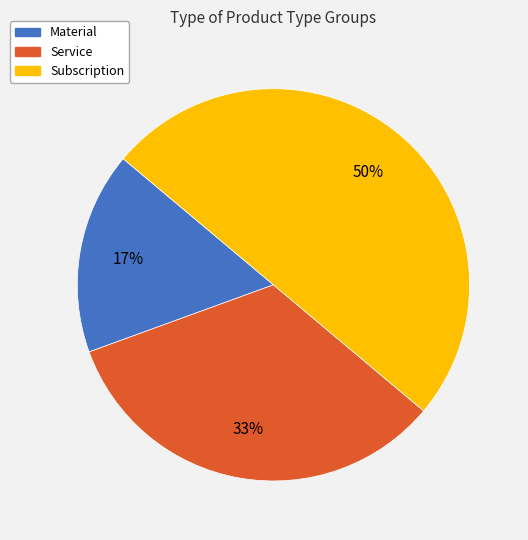

How many slices are in this pie chart?

3